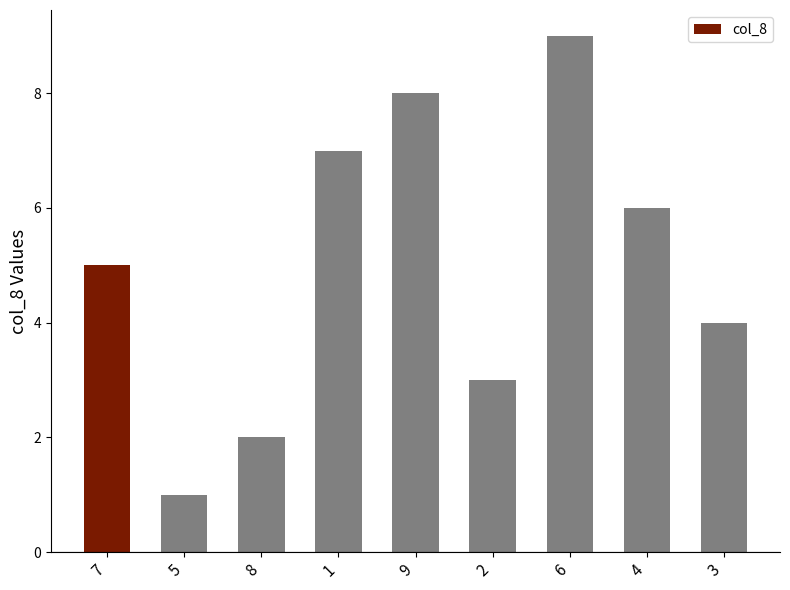

Reading left to right, list all the values displayed in this chart.

7=5	5=1	8=2	1=7	9=8	2=3	6=9	4=6	3=4